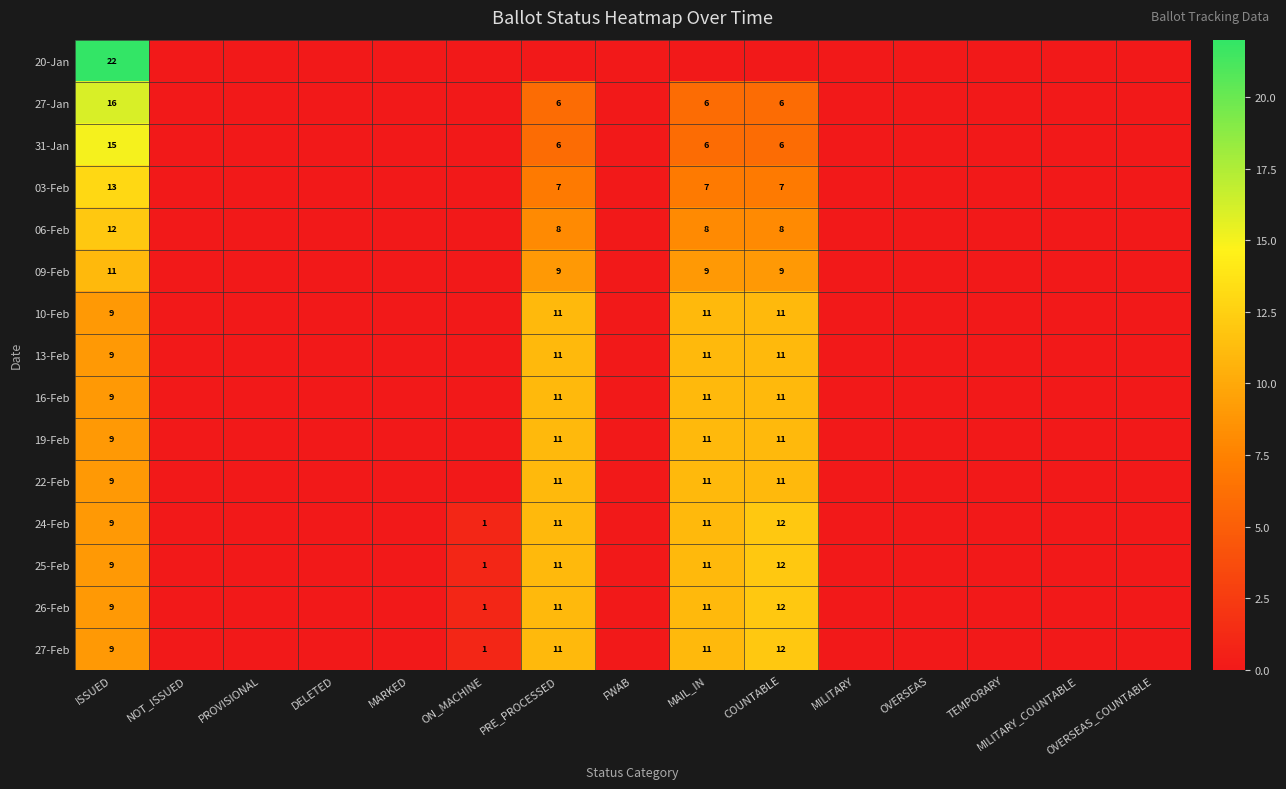

True or false: 31-Jan has a value of 4 at PRE_PROCESSED.

False